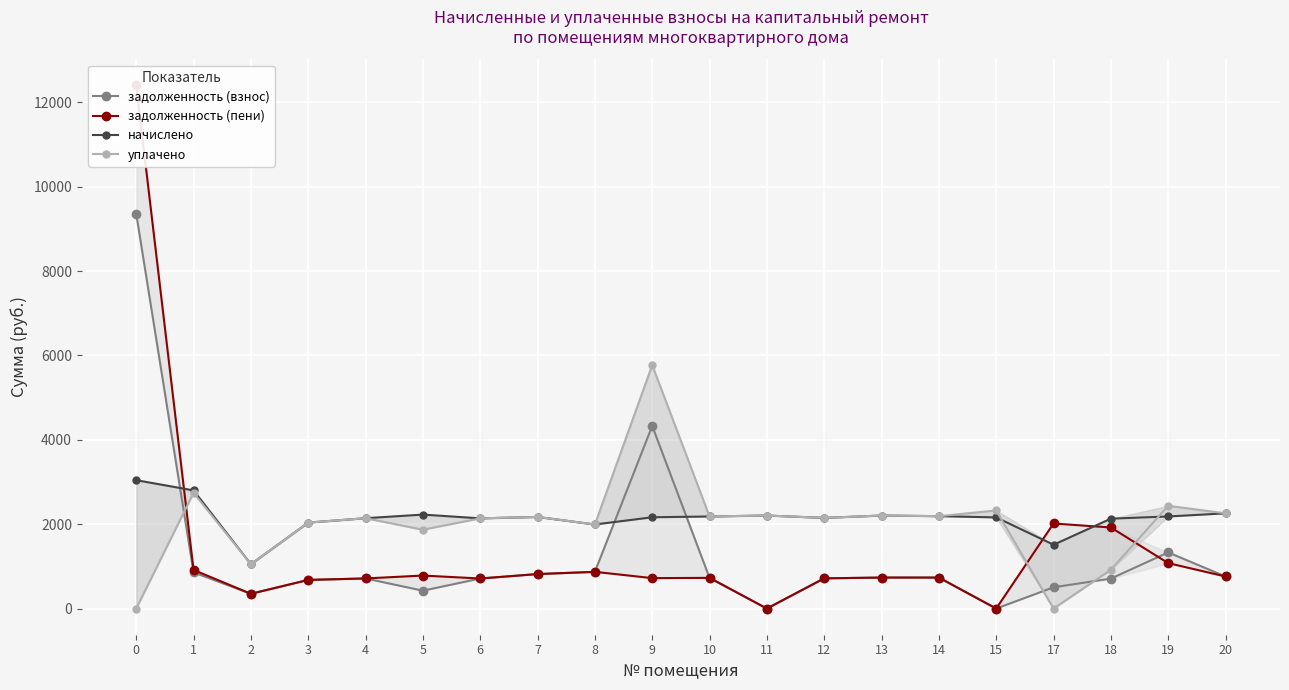

Is it true that начислено equals 960.2 at 12?

False